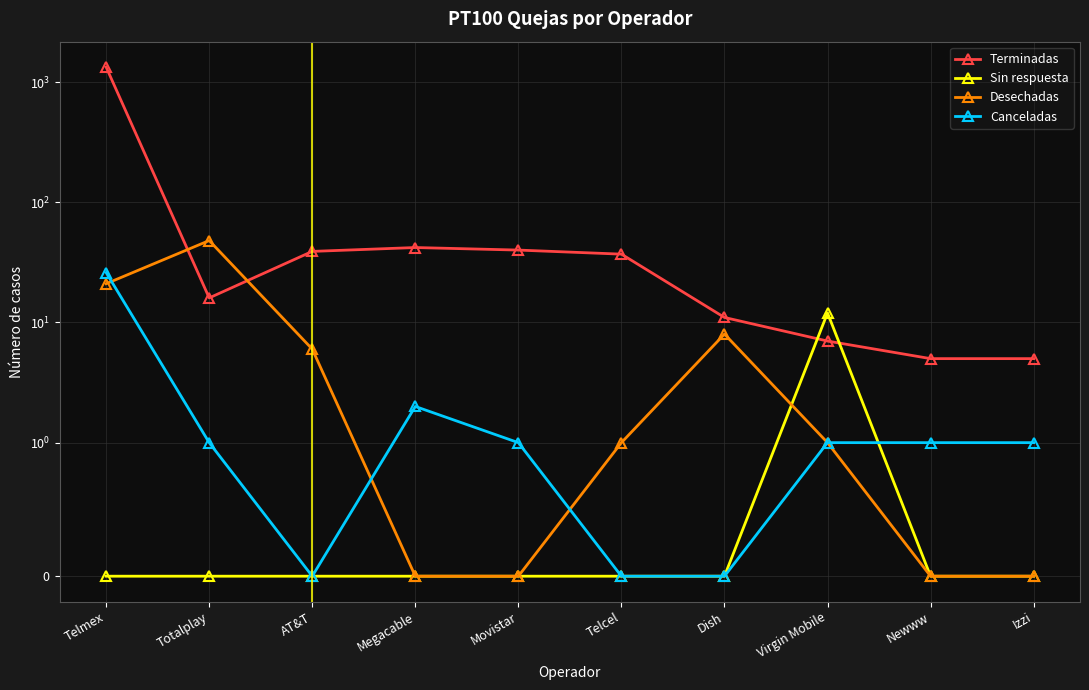

How many values in Sin respuesta are above zero?

1